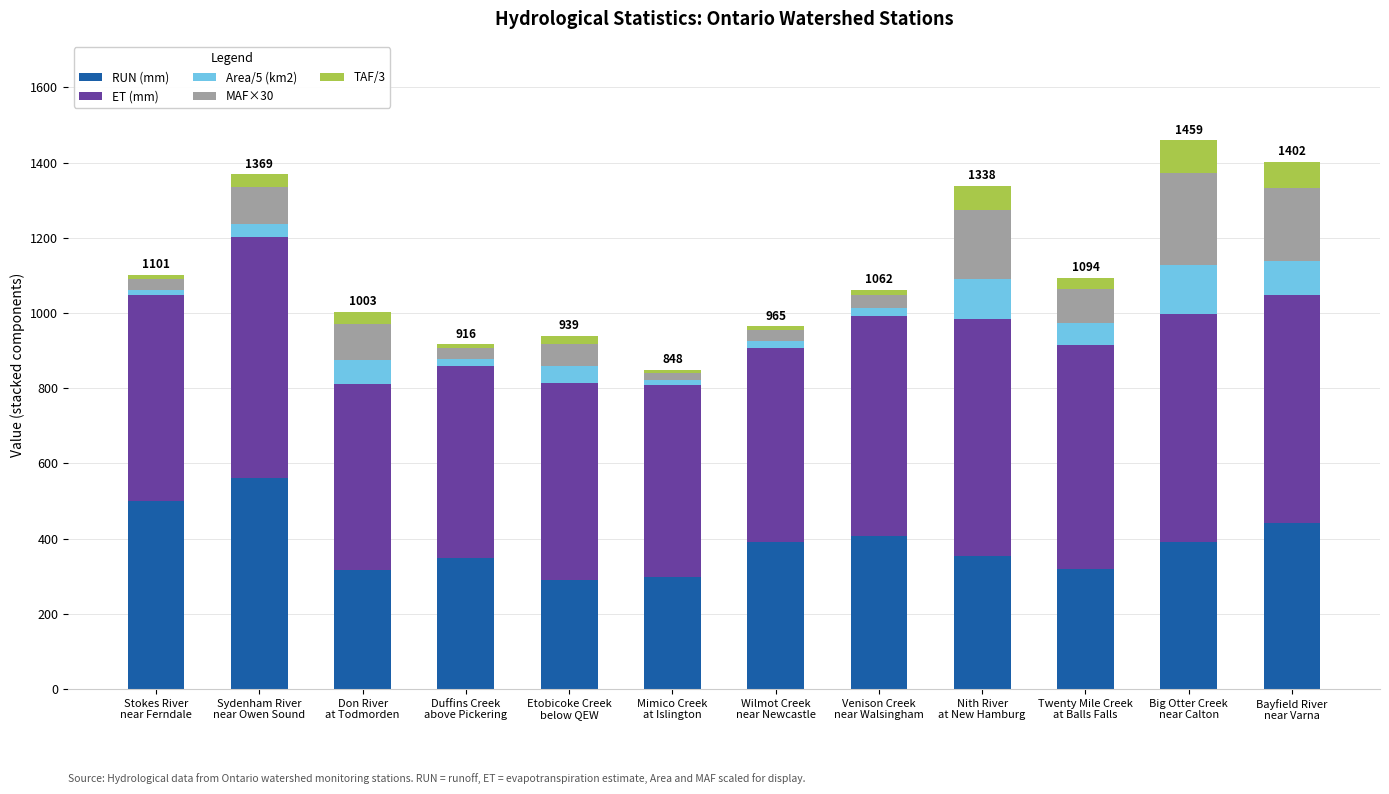

Count the number of data series in this chart.

5